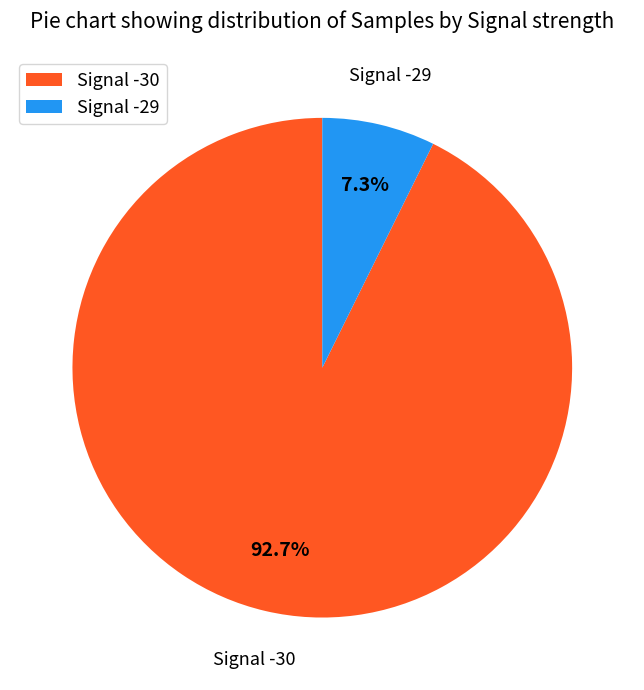

To the nearest percent, what portion does Signal -30 represent?

93%